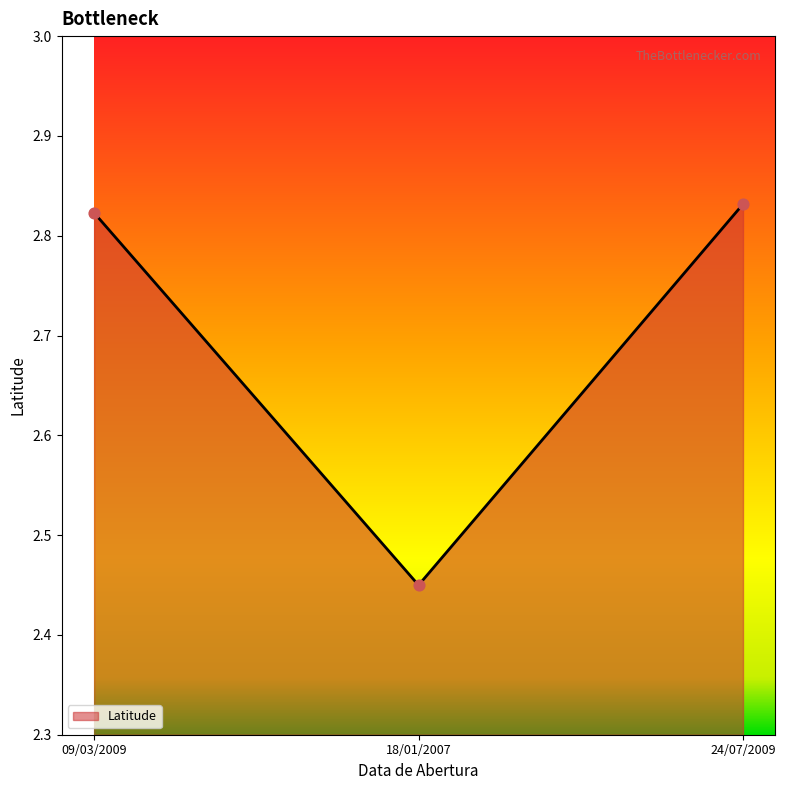

What is the change in value from 18/01/2007 to 24/07/2009?

+0.4